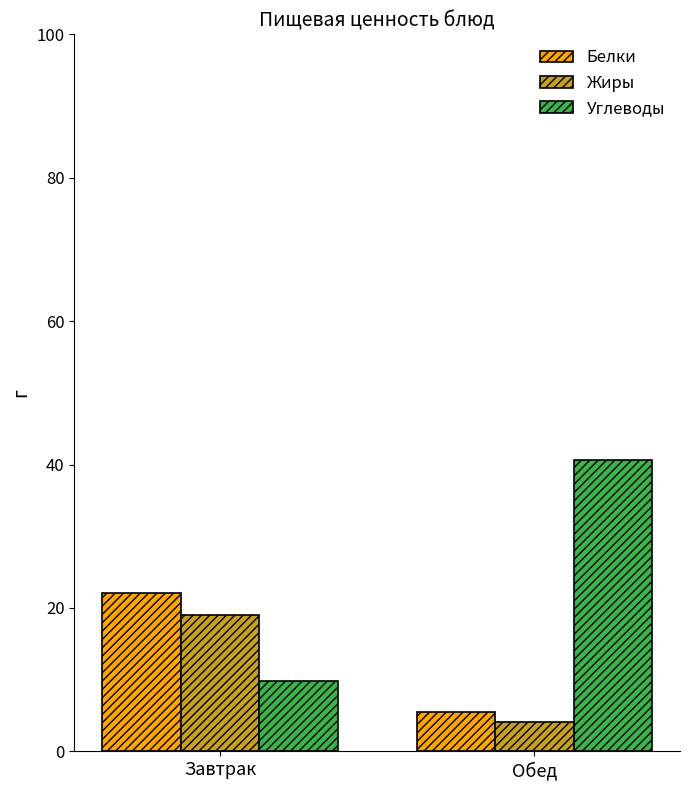

Rank the series at Обед from lowest to highest value.

Жиры, Белки, Углеводы